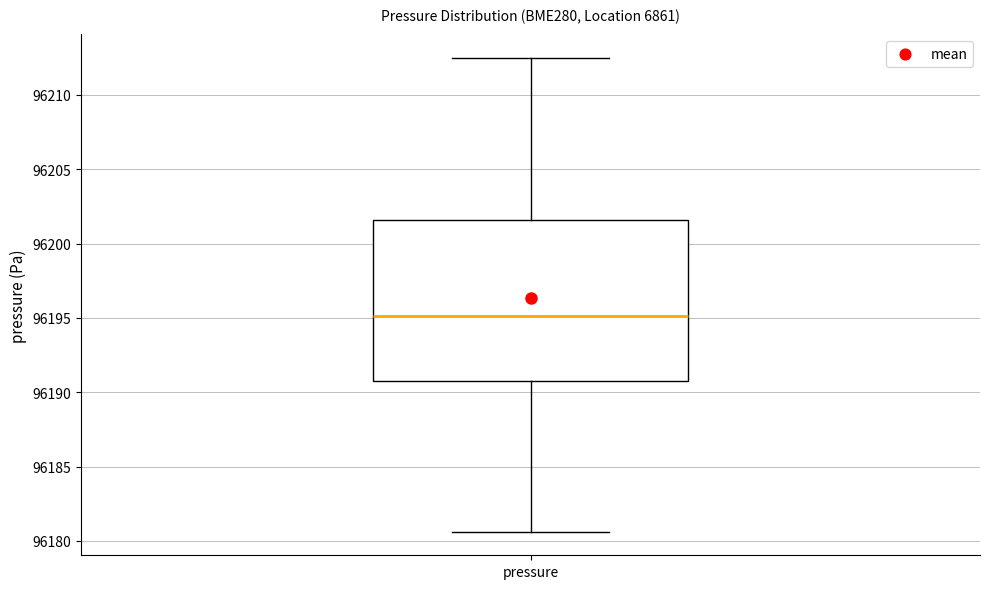

Transcribe this box plot: give where the median line is, the range the box spans, and where the two whiskers end, as read against the y-axis. The values are not printed on the chart, so give them approximately, as read against the axis.

median 96195.0, box 96191.0 to 96201.5, whiskers 96180.5 to 96212.5